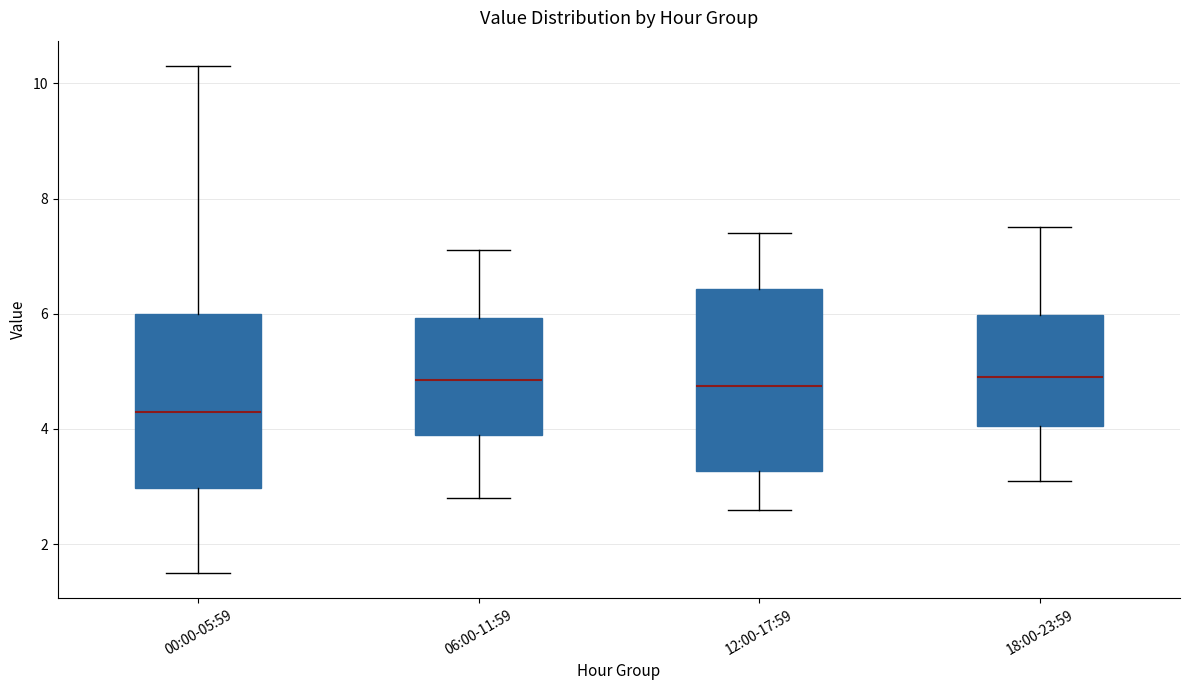

Reading left to right, transcribe this box plot: for each box, give where its median line is, the range the box spans, and where its two whiskers end, as read against the y-axis. The values are not printed on the chart, so give them approximately, as read against the axis.

00:00-05:59: median 4.4, box 3.0 to 6.0, whiskers 1.6 to 10.4
06:00-11:59: median 4.8, box 4.0 to 6.0, whiskers 2.8 to 7.2
12:00-17:59: median 4.8, box 3.2 to 6.4, whiskers 2.6 to 7.4
18:00-23:59: median 5.0, box 4.0 to 6.0, whiskers 3.2 to 7.6